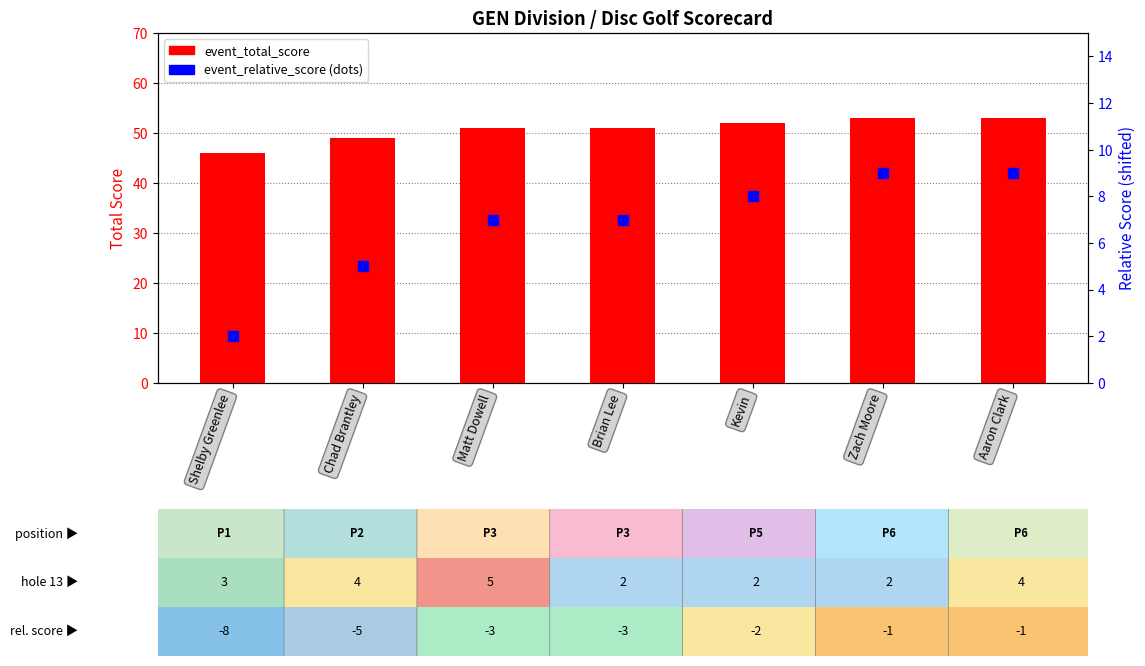

Is the value of event_relative_score at Shelby Greenlee greater than the value of event_total_score at Matt Dowell?

No